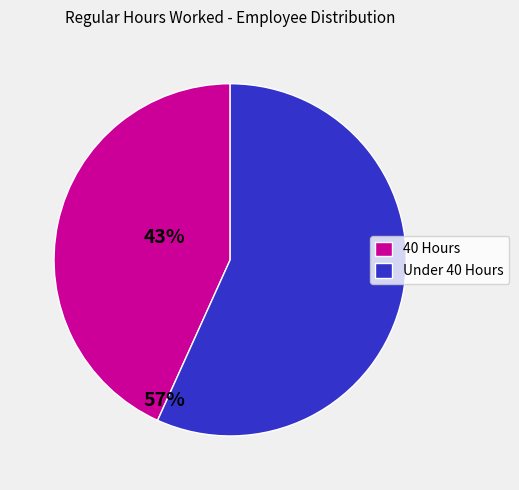

True or false: Under 40 Hours accounts for 48% of the total.

False